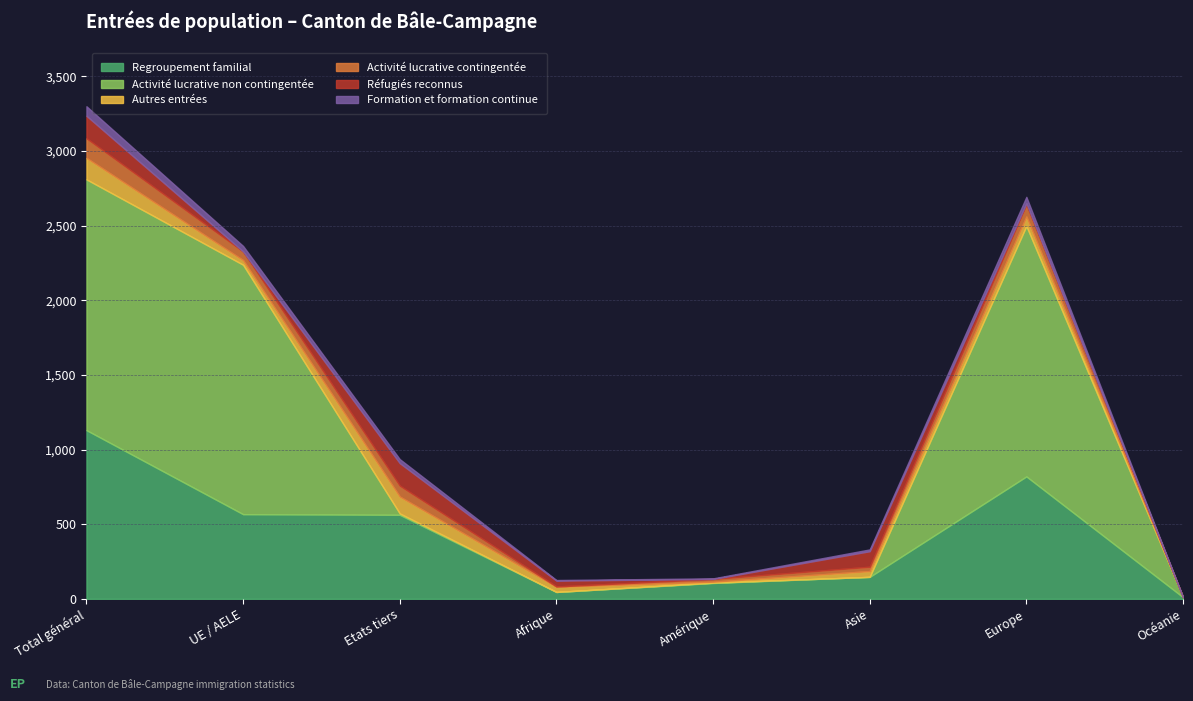

What are all the series names shown in the legend?

Regroupement familial, Activité lucrative non contingentée, Autres entrées, Activité lucrative contingentée, Réfugiés reconnus, Formation et formation continue